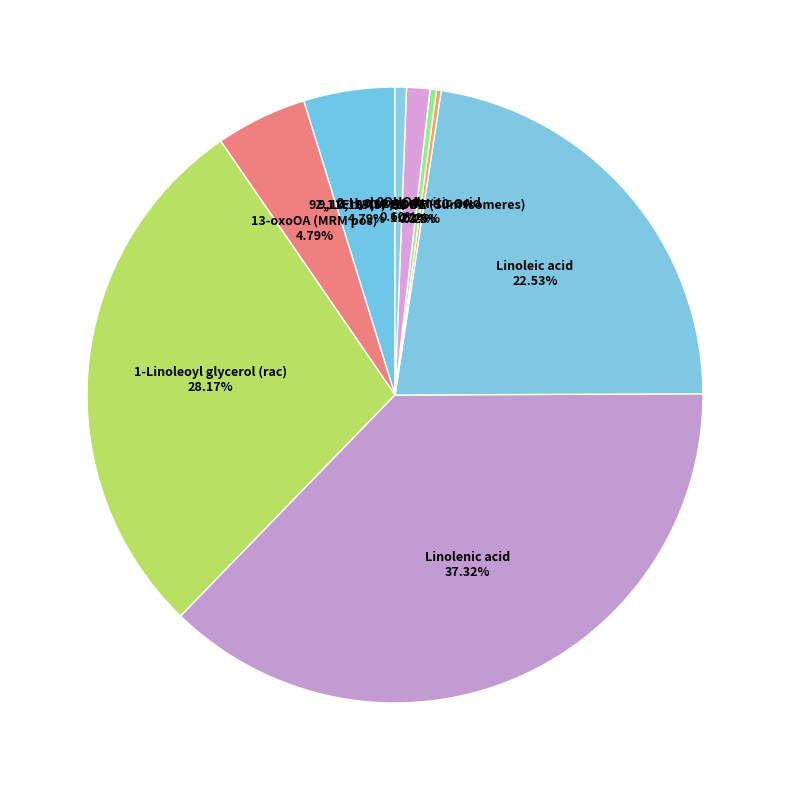

What percentage is NOT represented by 9Z,11E-13(S)-HODE?

95.2%